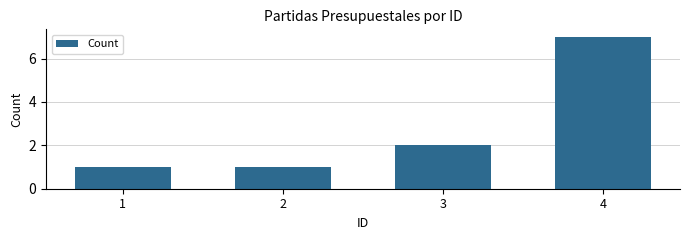

Reading left to right, transcribe all the data shown in this chart.

1	1	2	7